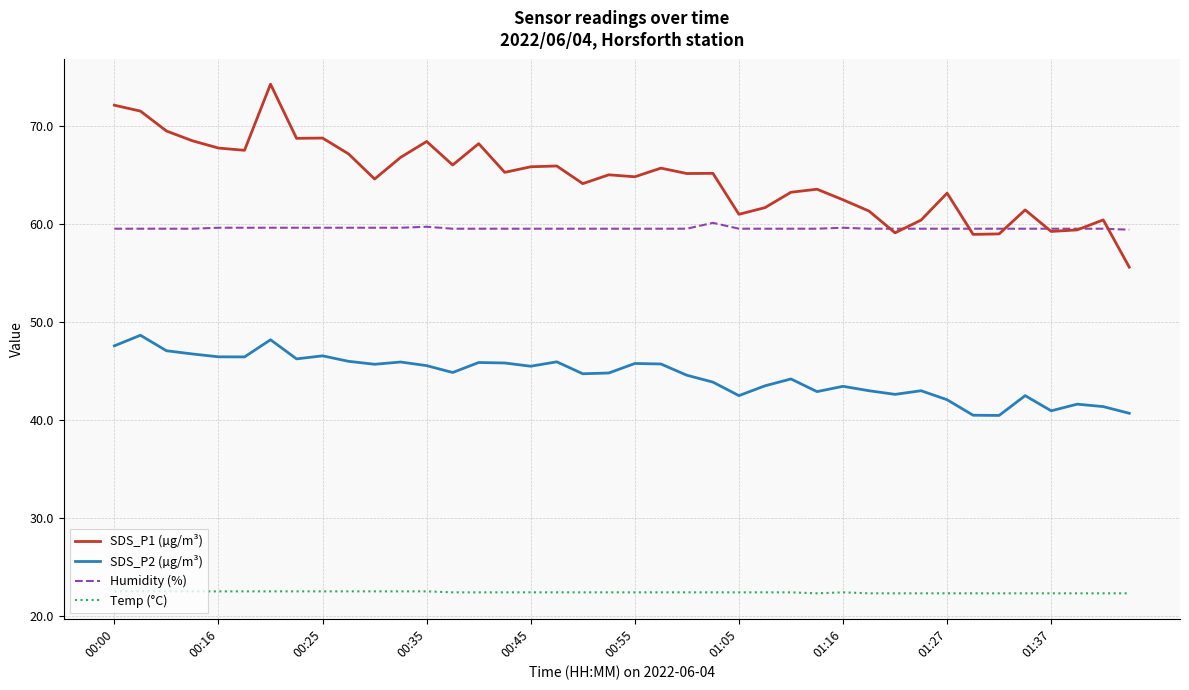

True or false: SDS_P2 (µg/m³) has more than 1 points higher than both neighbors.

True